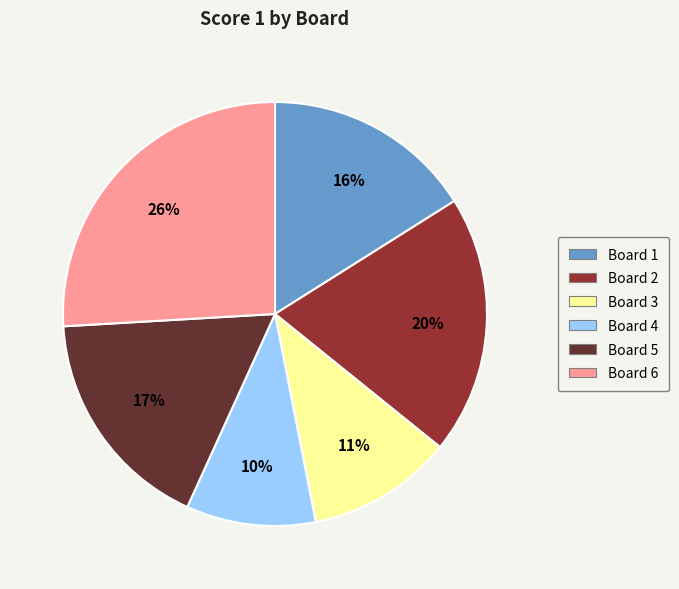

To the nearest percent, what is the difference between the Board 1 and Board 3 slice percentages?

5%